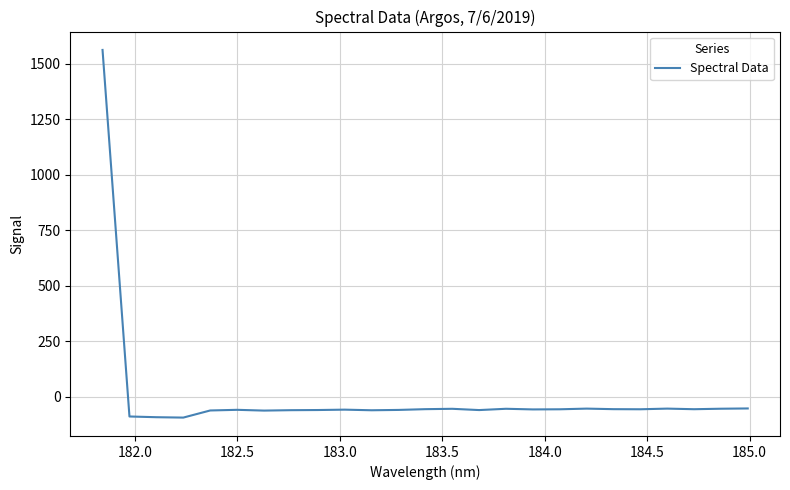

How many values exceed -56?

10